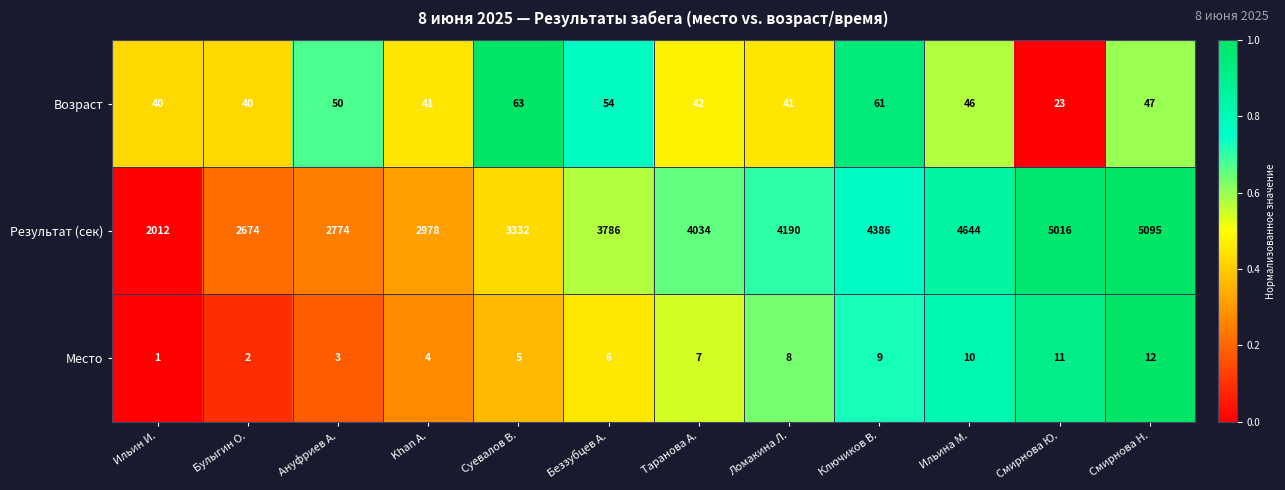

What is the average value of the Результат (сек) series?

3743